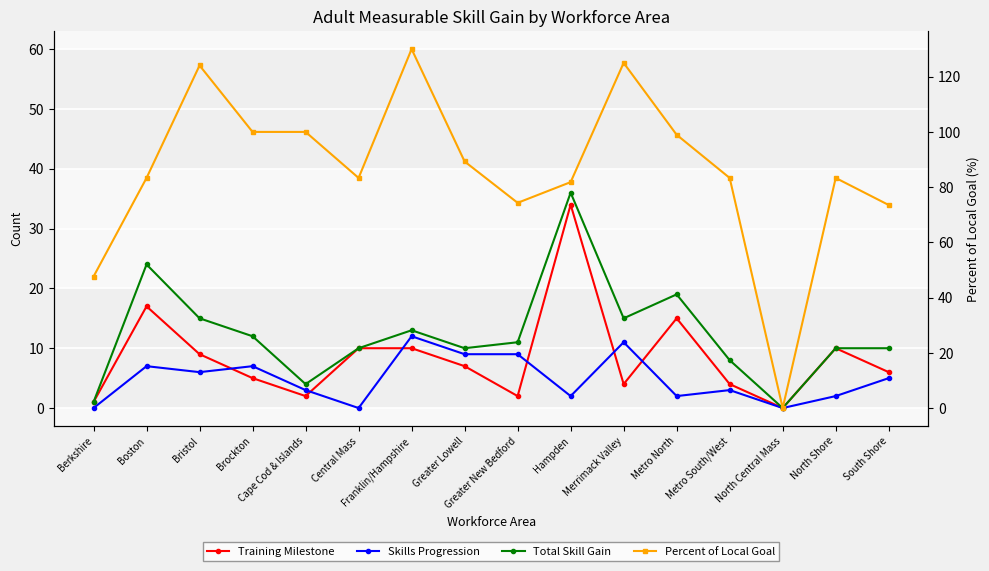

List the labels in order of Total Skill Gain value, largest first.

Hampden, Boston, Metro North, Bristol, Merrimack Valley, Franklin/Hampshire, Brockton, Greater New Bedford, Central Mass, Greater Lowell, North Shore, South Shore, Metro South/West, Cape Cod & Islands, Berkshire, North Central Mass